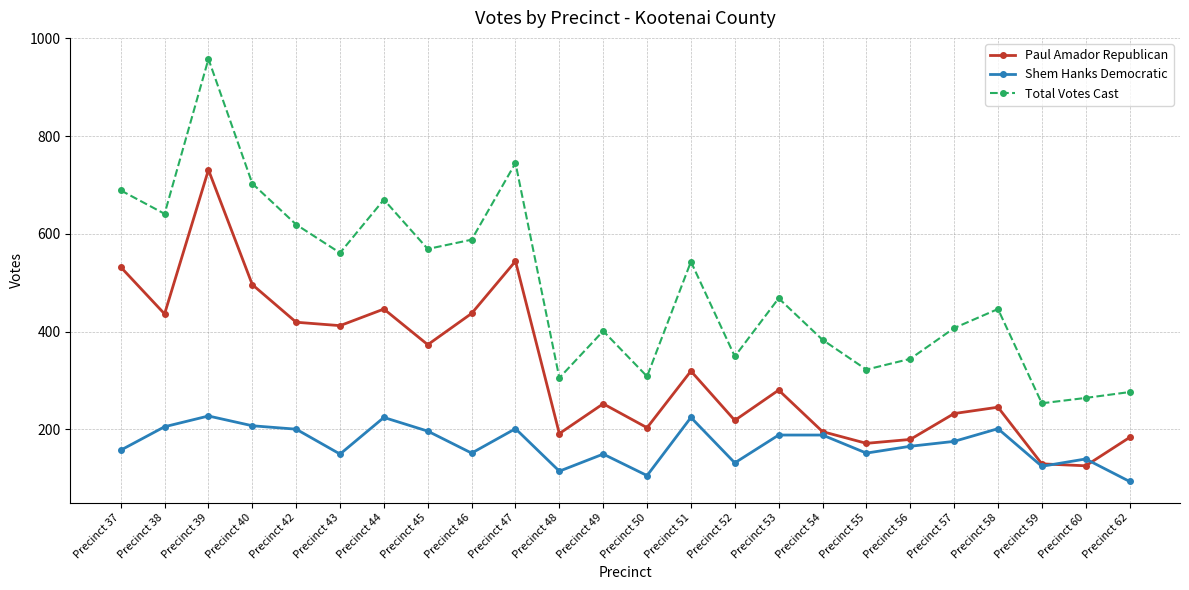

At which category does Paul Amador Republican reach its first local valley?

Precinct 38